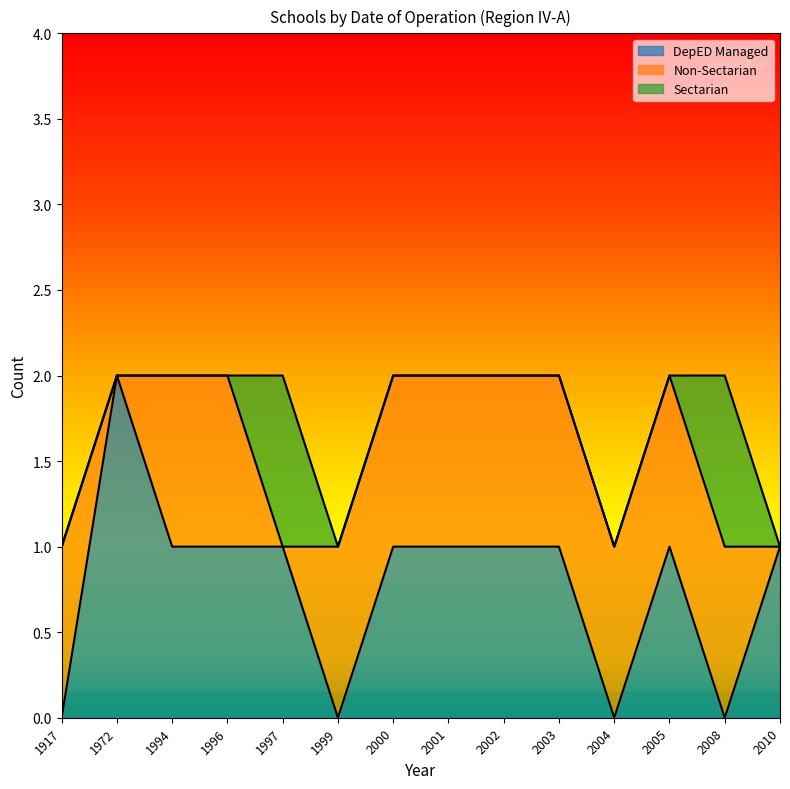

Reading left to right, list all the values displayed in this chart.

DepED Managed: 0	2	1	1	1	0	1	1	1	1	0	1	0	1
Non-Sectarian: 1	0	1	1	0	1	1	1	1	1	1	1	1	0
Sectarian: 0	0	0	0	1	0	0	0	0	0	0	0	1	0